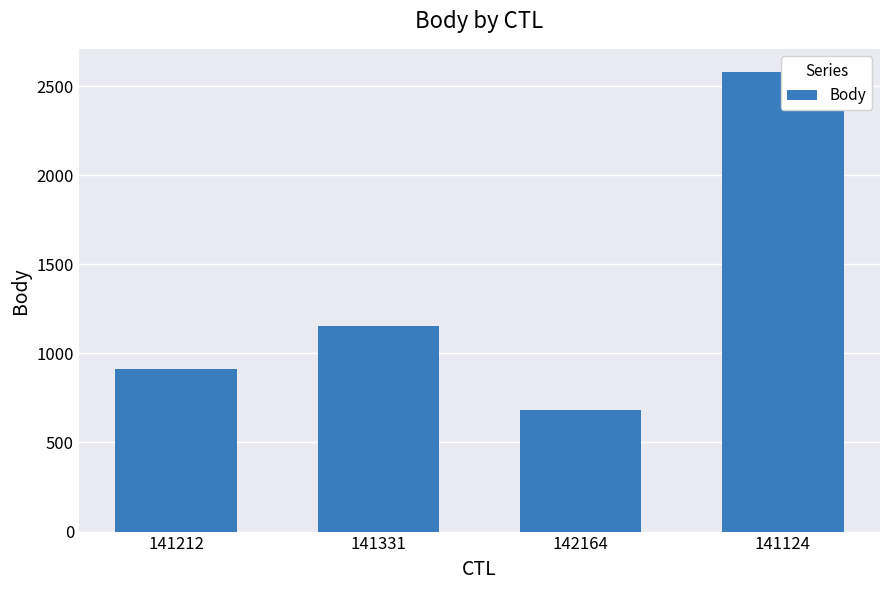

Are the bars grouped side by side (vs. stacked)?

No